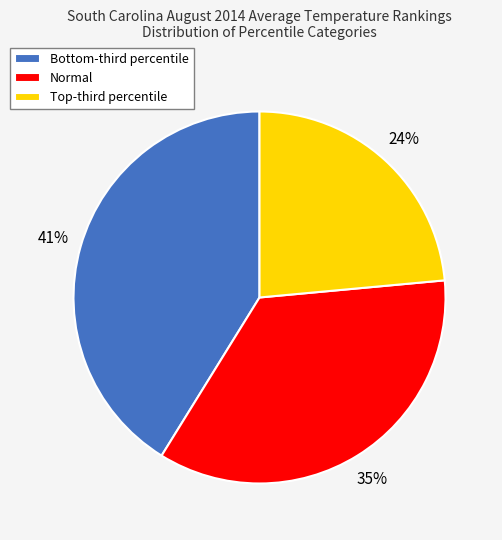

Rank the categories by value from highest to lowest.

Bottom-third percentile, Normal, Top-third percentile